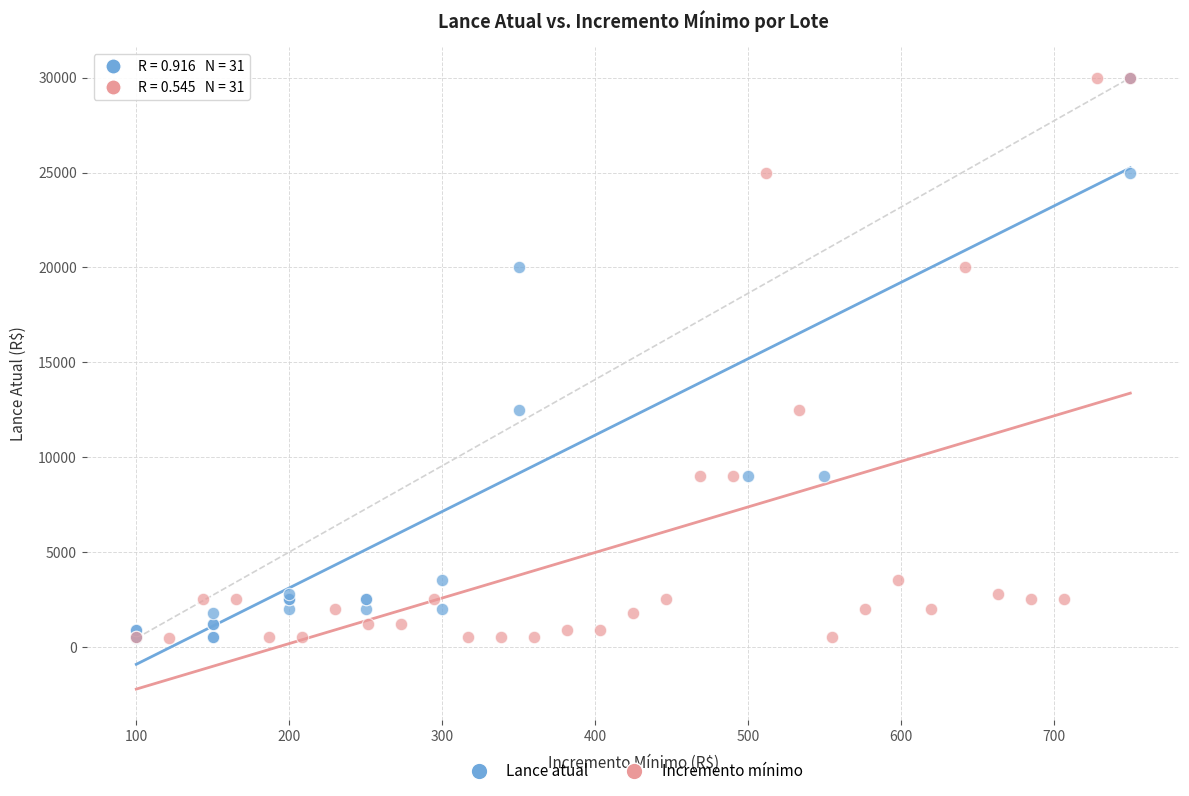

What are all the series names shown in the legend?

Lance atual, Incremento mínimo